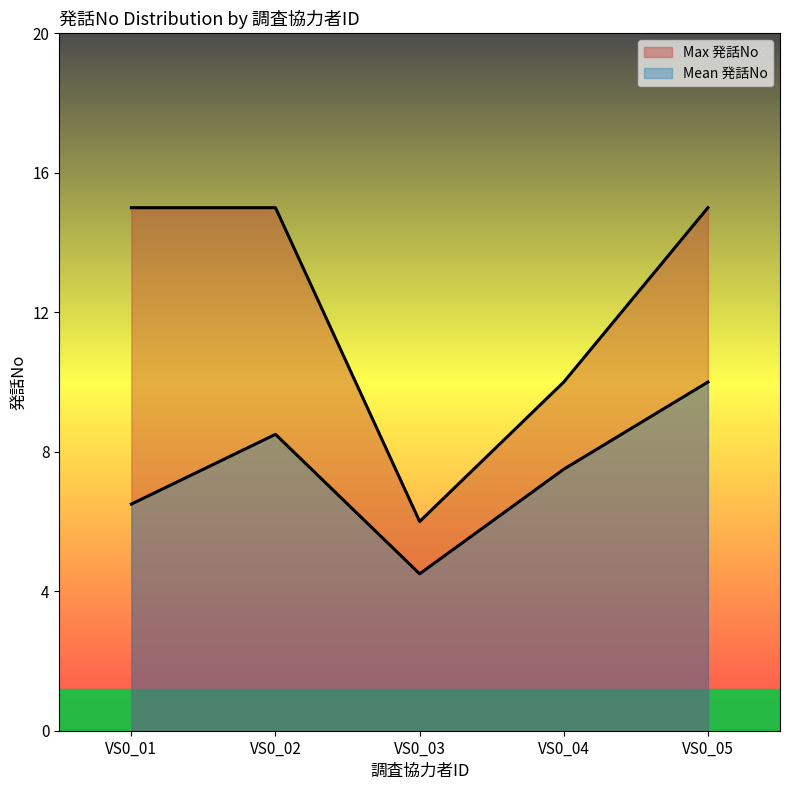

True or false: Mean 発話No and Max 発話No cross at least once.

False